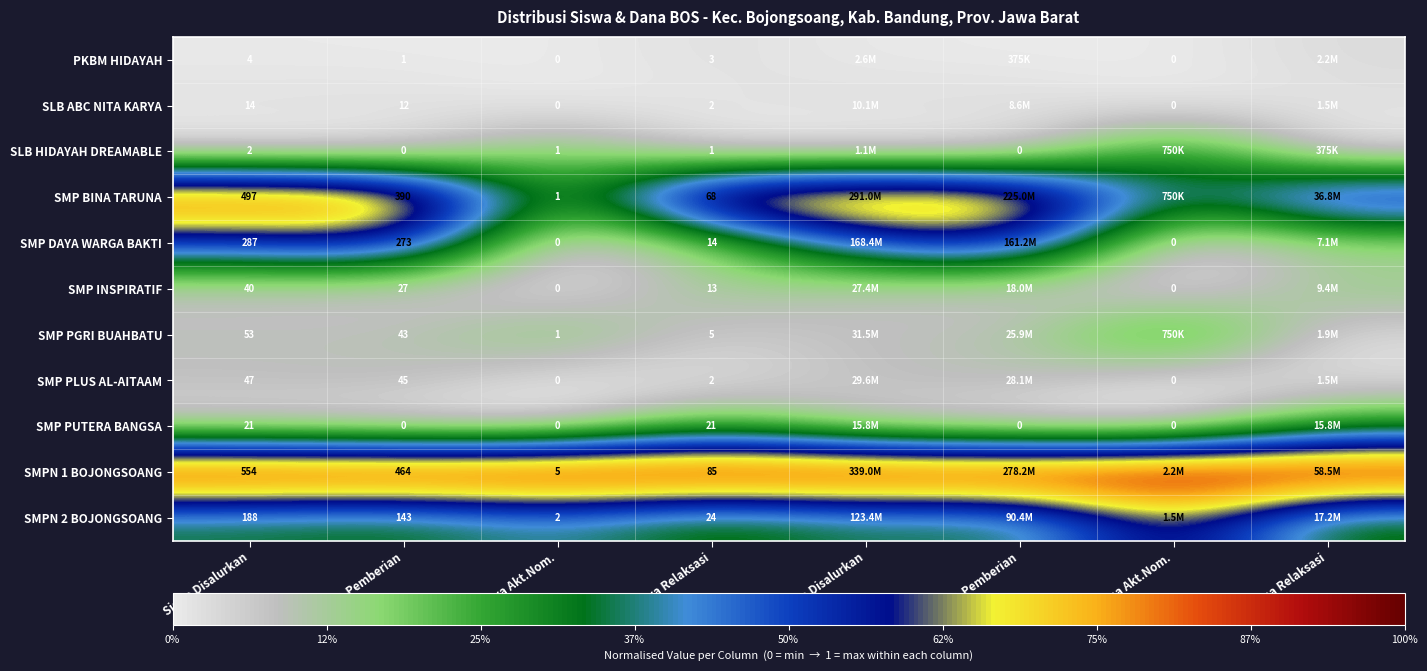

Is it true that SMP PLUS AL-AITAAM equals 0.0 at Dana Relaksasi?

False